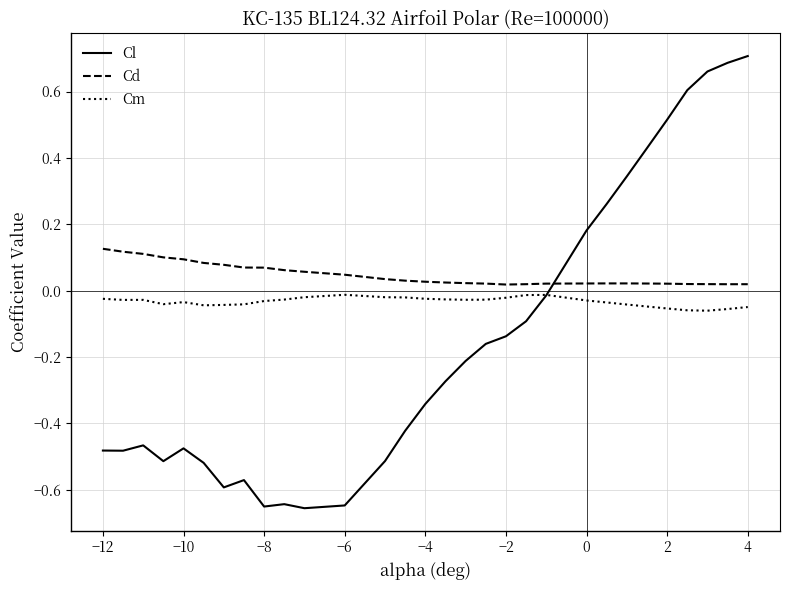

What are all the series names shown in the legend?

Cl, Cd, Cm